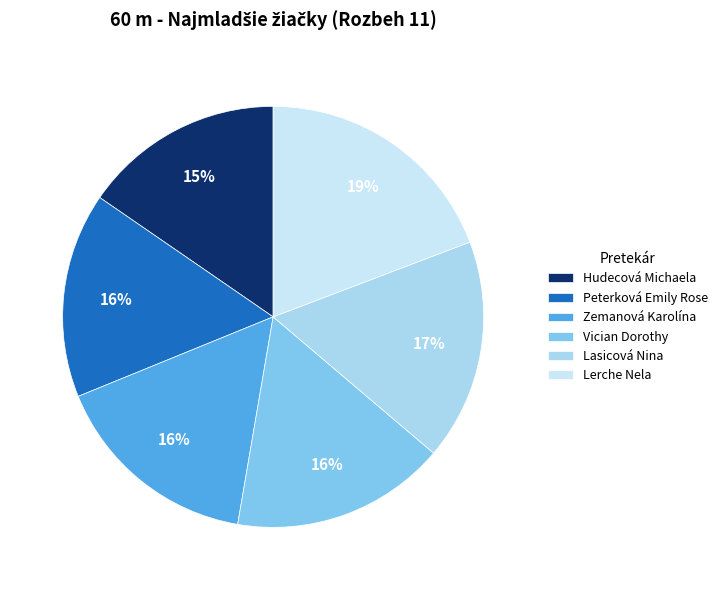

Which category has the biggest portion of the pie?

Lerche Nela